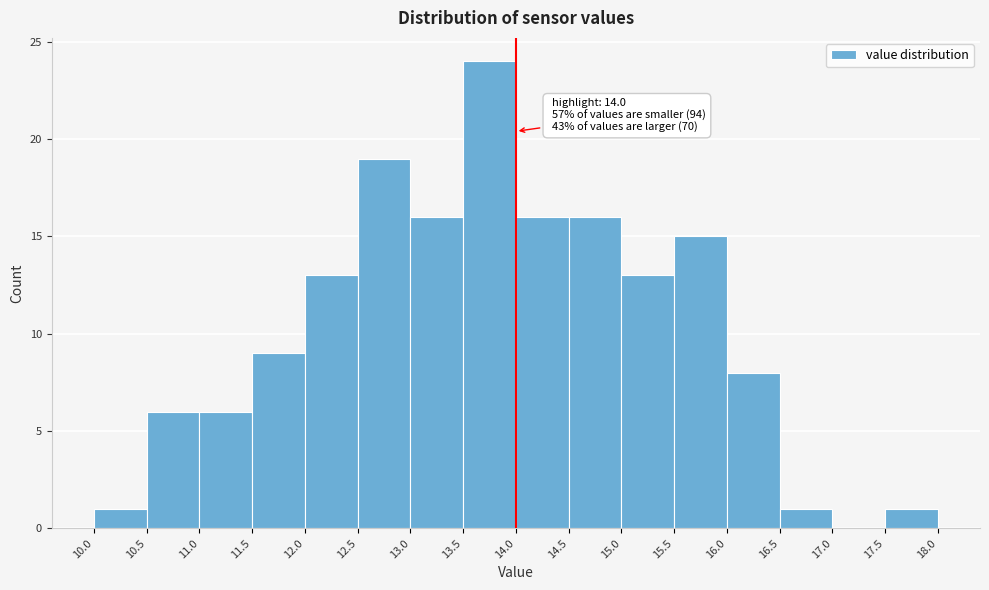

Which range on the x-axis has the tallest bar?

13.5 to 14.0